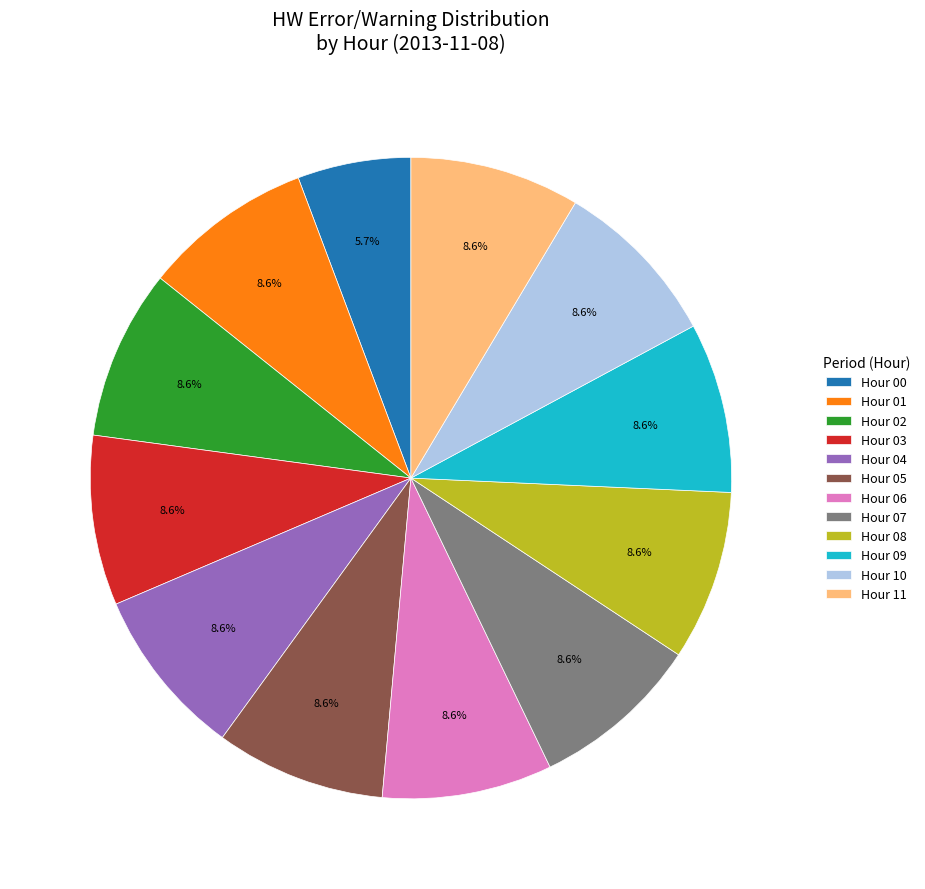

Combined, what portion of the pie is Hour 04 and Hour 06?

17.1%